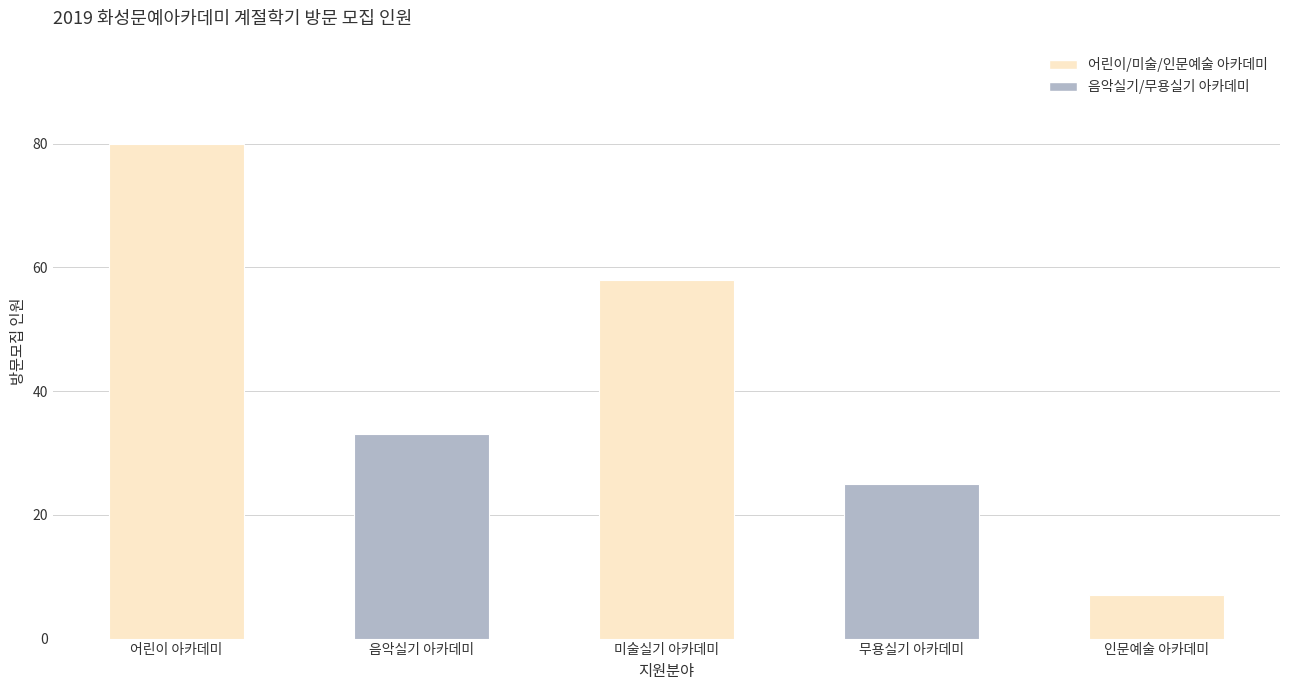

How many bars are there in total?

5